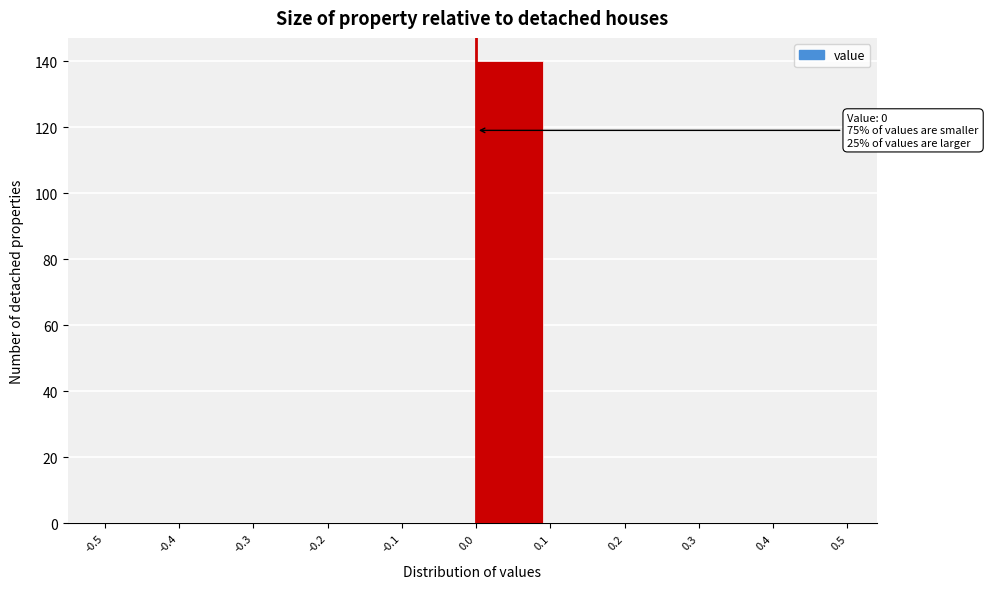

Which range on the x-axis has the tallest bar?

0.0 to 0.1